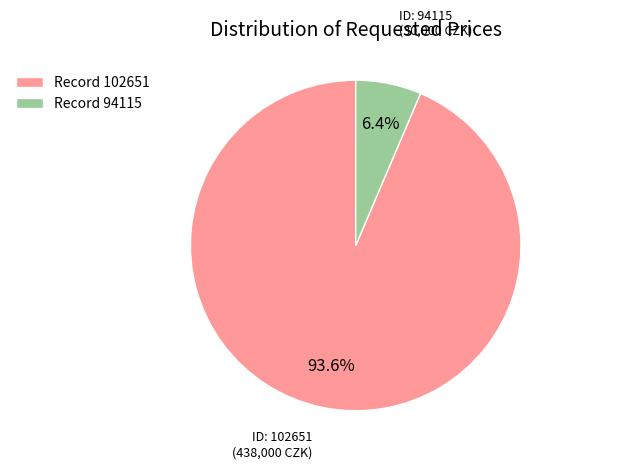

How many segments does this pie chart have?

2